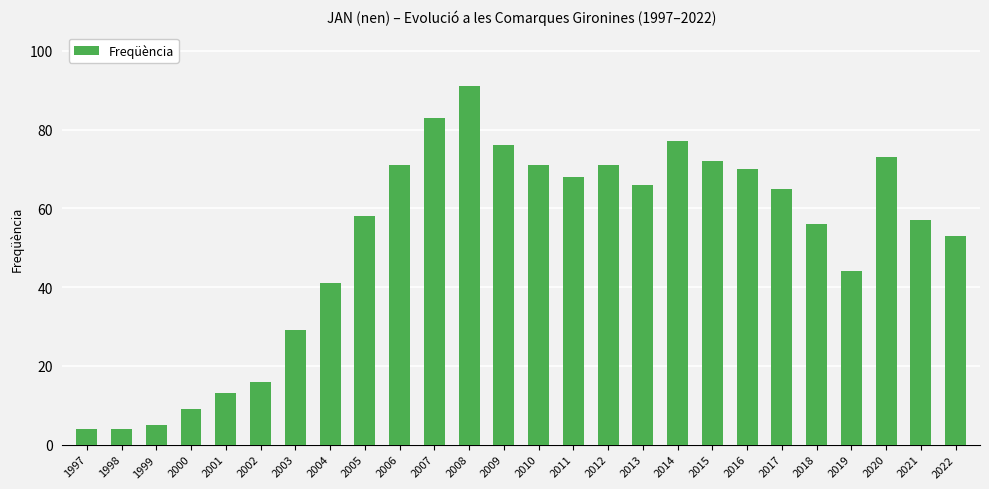

How many data points does each series have?

26